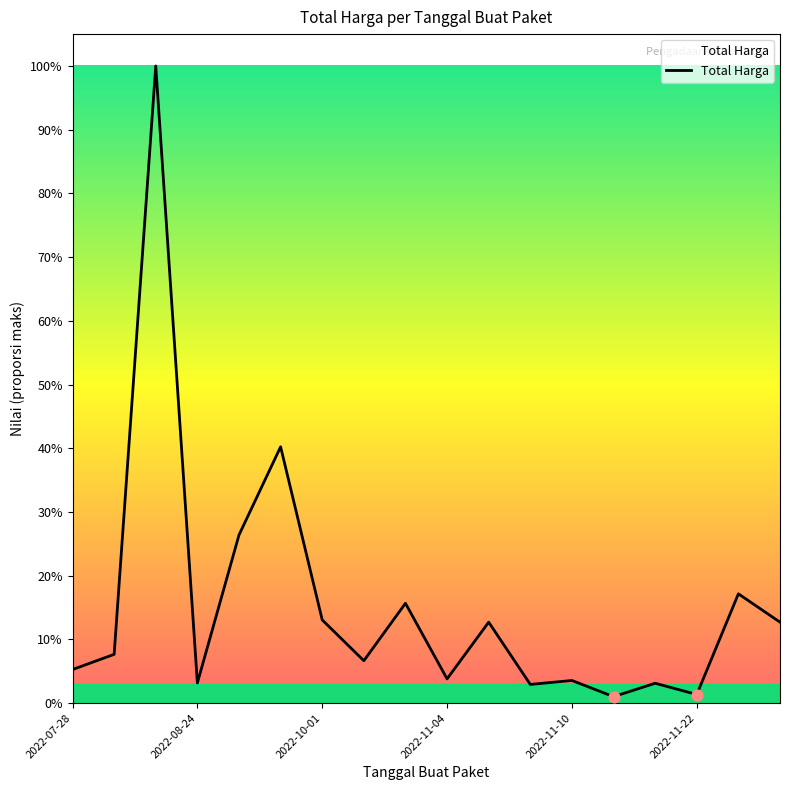

Does the chart have visible grid lines?

No